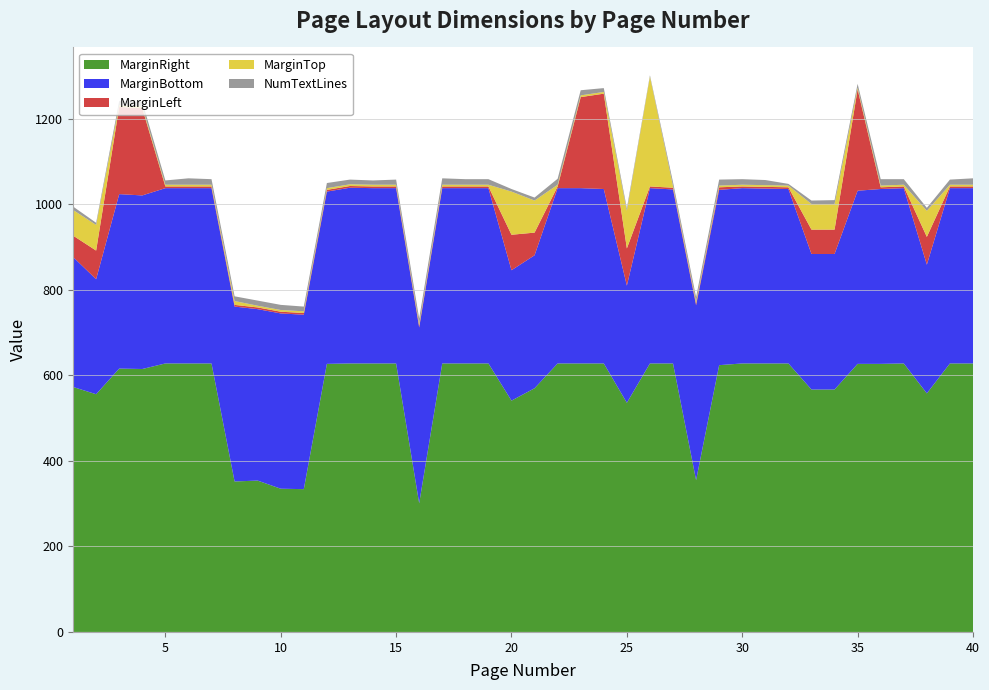

Reading left to right, what are all the values shown in this chart?

MarginRight: 1=573	2=556	3=616	4=615	5=628	6=628	7=628	8=352	9=354	10=335	11=334	12=627	13=628	14=628	15=628	16=301	17=628	18=628	19=628	20=541	21=570	22=628	23=628	24=628	25=536	26=628	27=628	28=355	29=624	30=628	31=628	32=628	33=567	34=567	35=627	36=627	37=628	38=558	39=628	40=628
MarginBottom: 1=304	2=269	3=408	4=406	5=410	6=410	7=410	8=409	9=401	10=410	11=408	12=403	13=411	14=410	15=410	16=411	17=410	18=410	19=410	20=305	21=311	22=410	23=410	24=408	25=274	26=410	27=407	28=409	29=410	30=410	31=409	32=408	33=317	34=317	35=405	36=409	37=410	38=301	39=410	40=410
MarginLeft: 1=50	2=67	3=204	4=204	5=4	6=4	7=4	8=4	9=4	10=4	11=4	12=4	13=4	14=4	15=4	16=4	17=4	18=4	19=4	20=83	21=53	22=4	23=213	24=223	25=87	26=4	27=4	28=4	29=6	30=4	31=4	32=4	33=57	34=57	35=237	36=4	37=4	38=65	39=4	40=4
MarginTop: 1=60	2=60	3=4	4=4	5=4	6=4	7=4	8=9	9=4	10=4	11=4	12=4	13=4	14=4	15=4	16=4	17=4	18=4	19=4	20=101	21=75	22=4	23=4	24=4	25=88	26=257	27=4	28=4	29=4	30=4	31=4	32=4	33=60	34=60	35=4	36=4	37=4	38=61	39=4	40=4
NumTextLines: 1=8	2=5	3=10	4=11	5=10	6=15	7=13	8=11	9=12	10=12	11=11	12=12	13=11	14=10	15=12	16=13	17=15	18=13	19=13	20=6	21=7	22=14	23=12	24=9	25=6	26=3	27=9	28=11	29=14	30=13	31=12	32=4	33=8	34=9	35=9	36=15	37=13	38=7	39=12	40=15